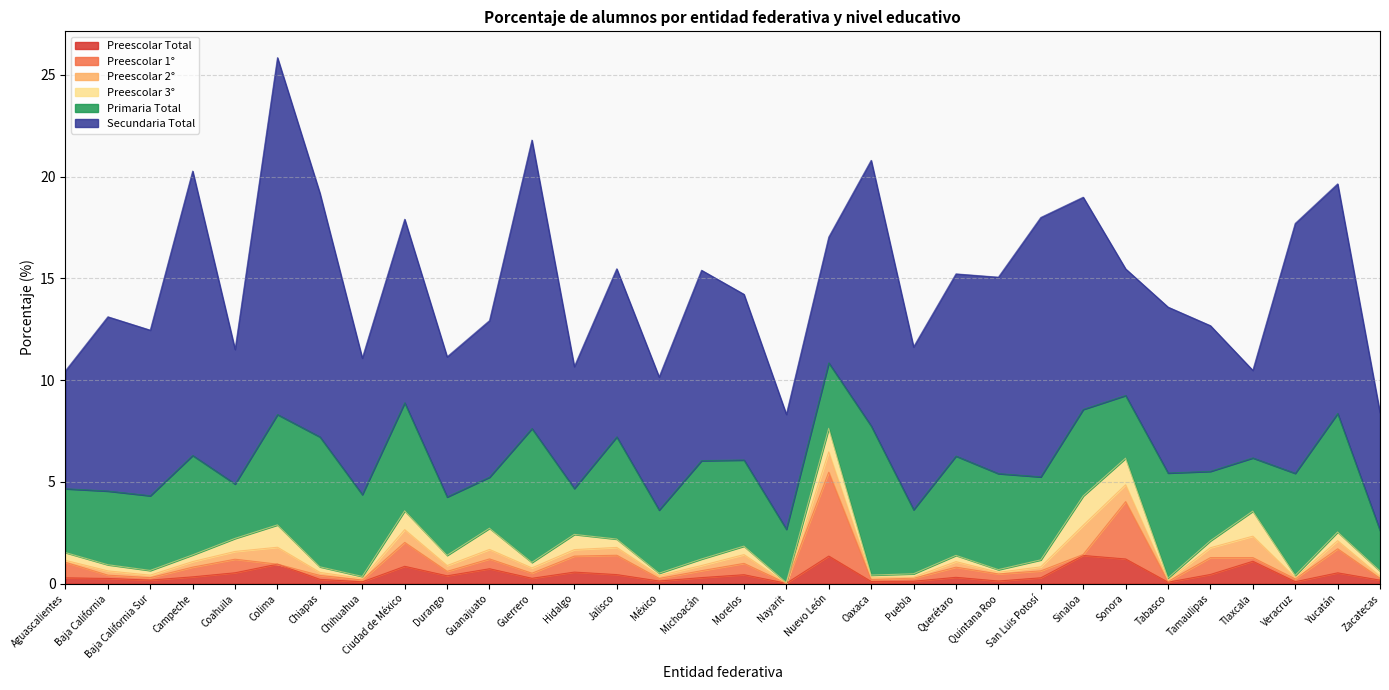

True or false: Preescolar 1° has a value of 0.2 at Querétaro.

False